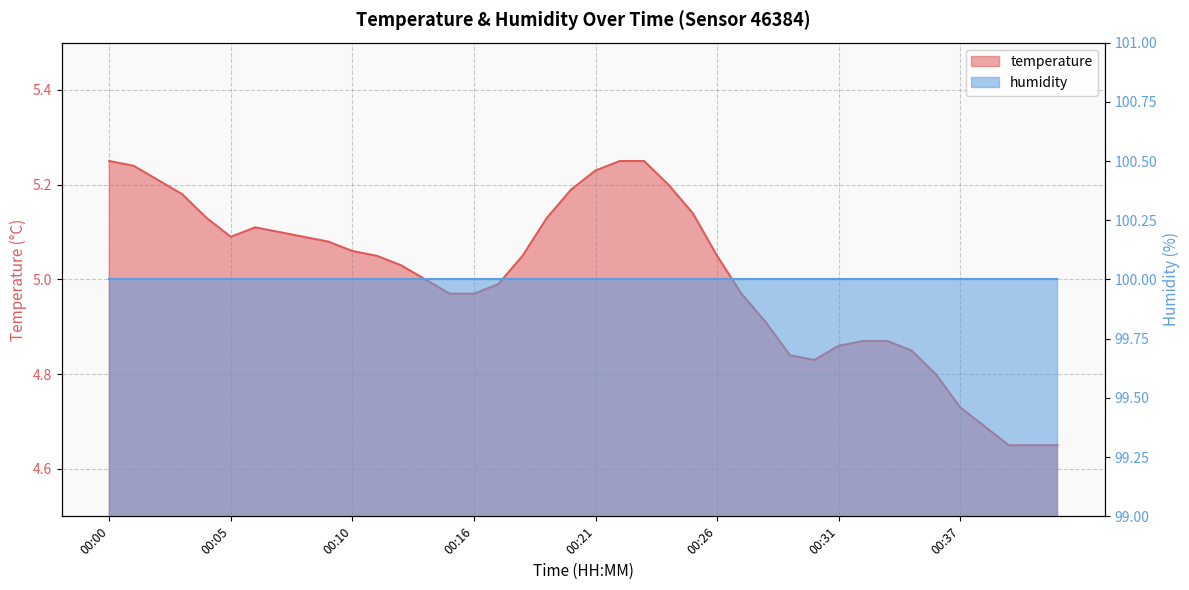

What is the average value?

5.0